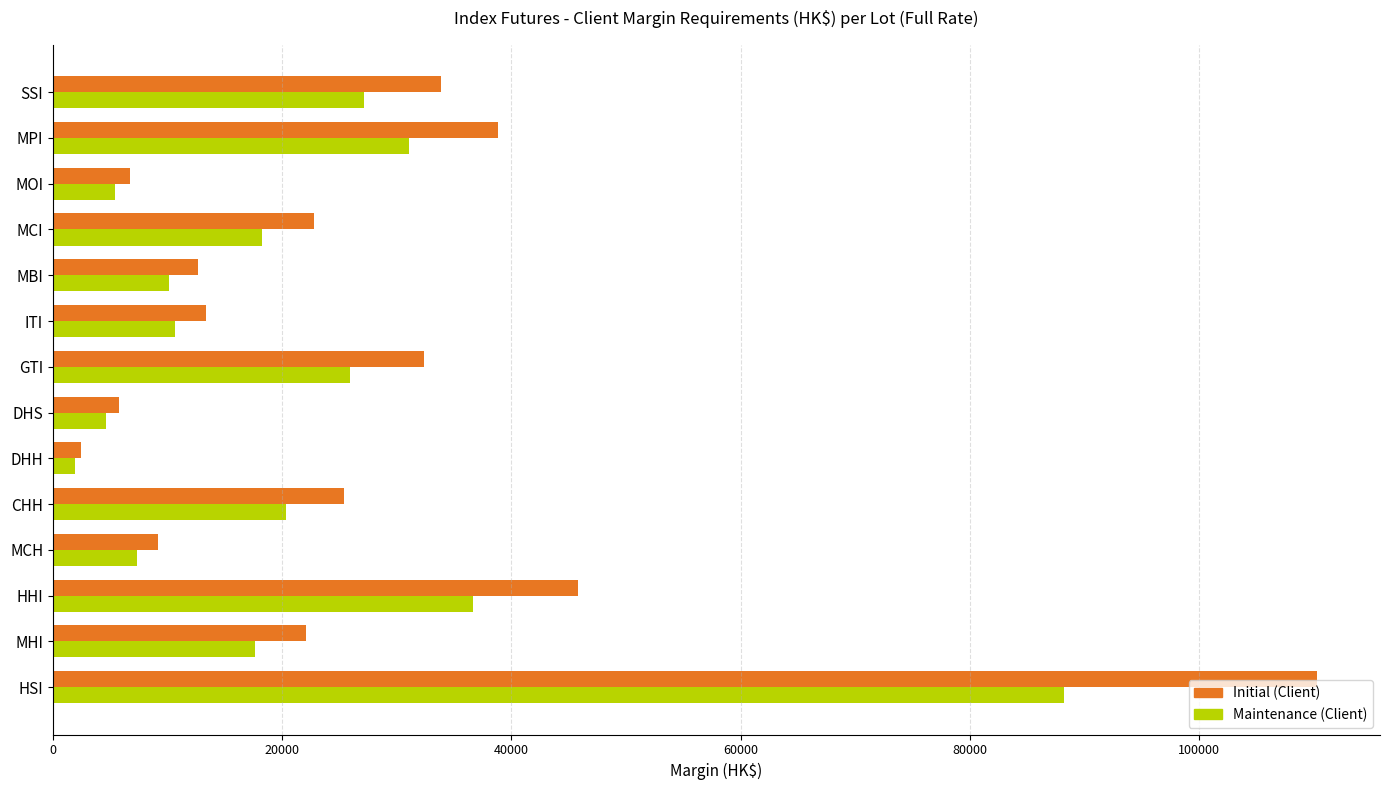

List the series in order of their peak value, lowest first.

Maintenance (Client), Initial (Client)